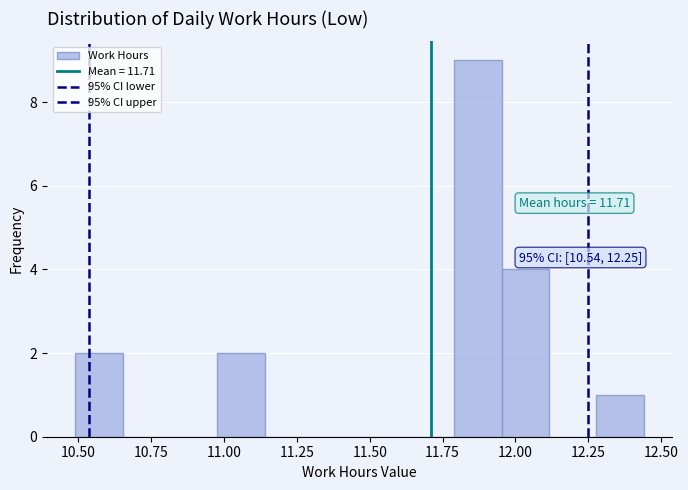

Read against the x-axis, roughly where is the centre of the tallest bar?

11.85